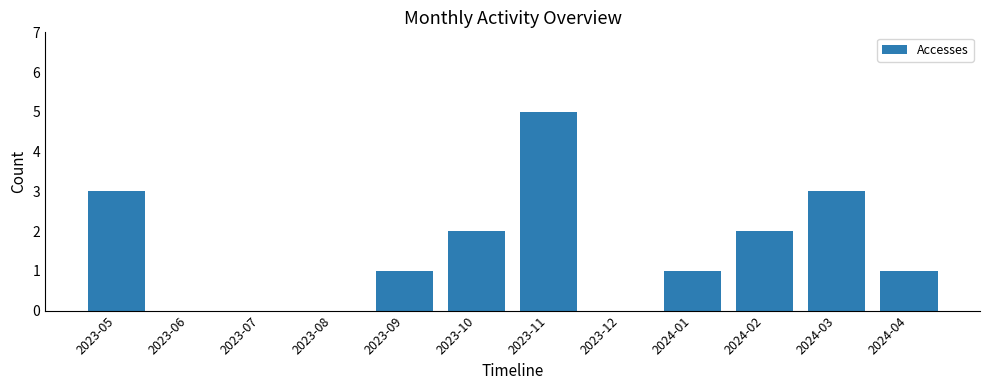

Which category has the highest value across all series?

2023-11